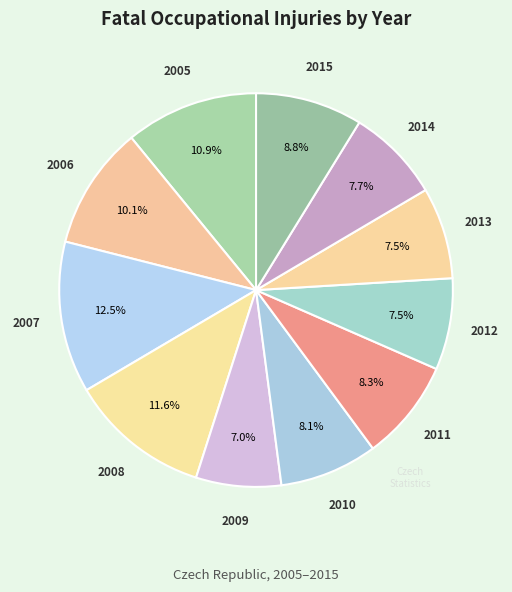

To the nearest percent, what is the average slice percentage?

9%